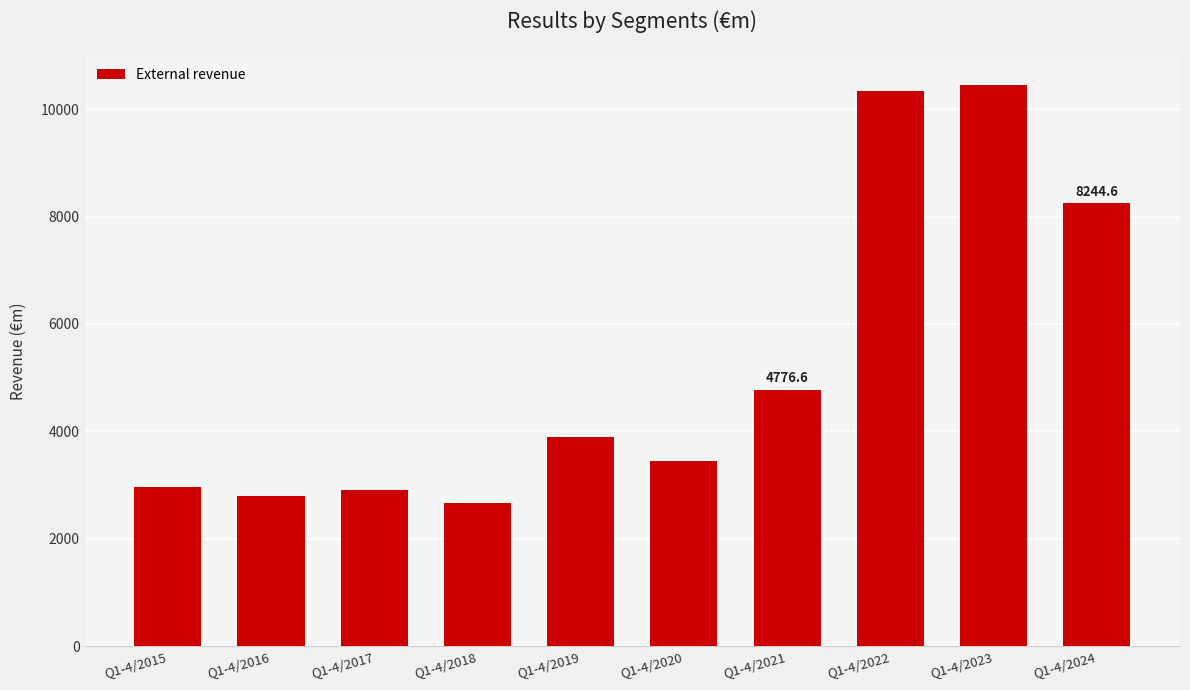

Reading right to left, what are all the values shown in this chart?

Q1-4/2024=8244.6	Q1-4/2023=10449.5	Q1-4/2022=10346.1	Q1-4/2021=4776.6	Q1-4/2020=3449.8	Q1-4/2019=3895.0	Q1-4/2018=2671.1	Q1-4/2017=2913.2	Q1-4/2016=2795.9	Q1-4/2015=2969.6